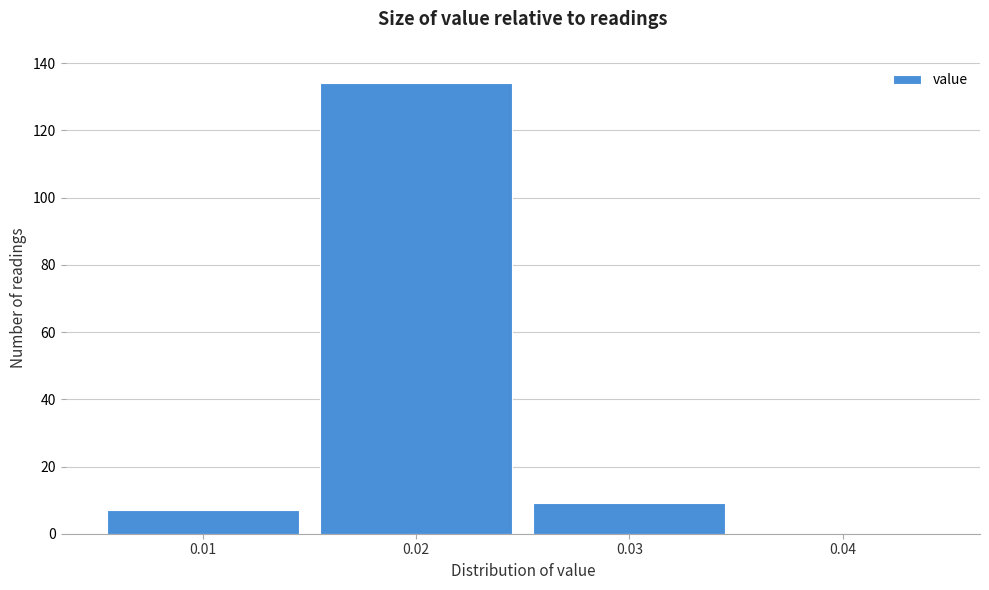

Reading left to right, transcribe this chart: for each bar, give the range it covers on the x-axis and its height. The values are not printed on the chart, so give them approximately, as read against the axis.

0.005 to 0.015: 8
0.015 to 0.025: 134
0.025 to 0.035: 10
0.035 to 0.045: 0